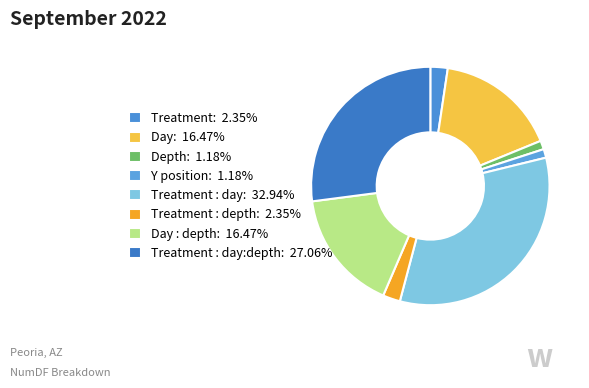

Count the number of slices in the pie.

8